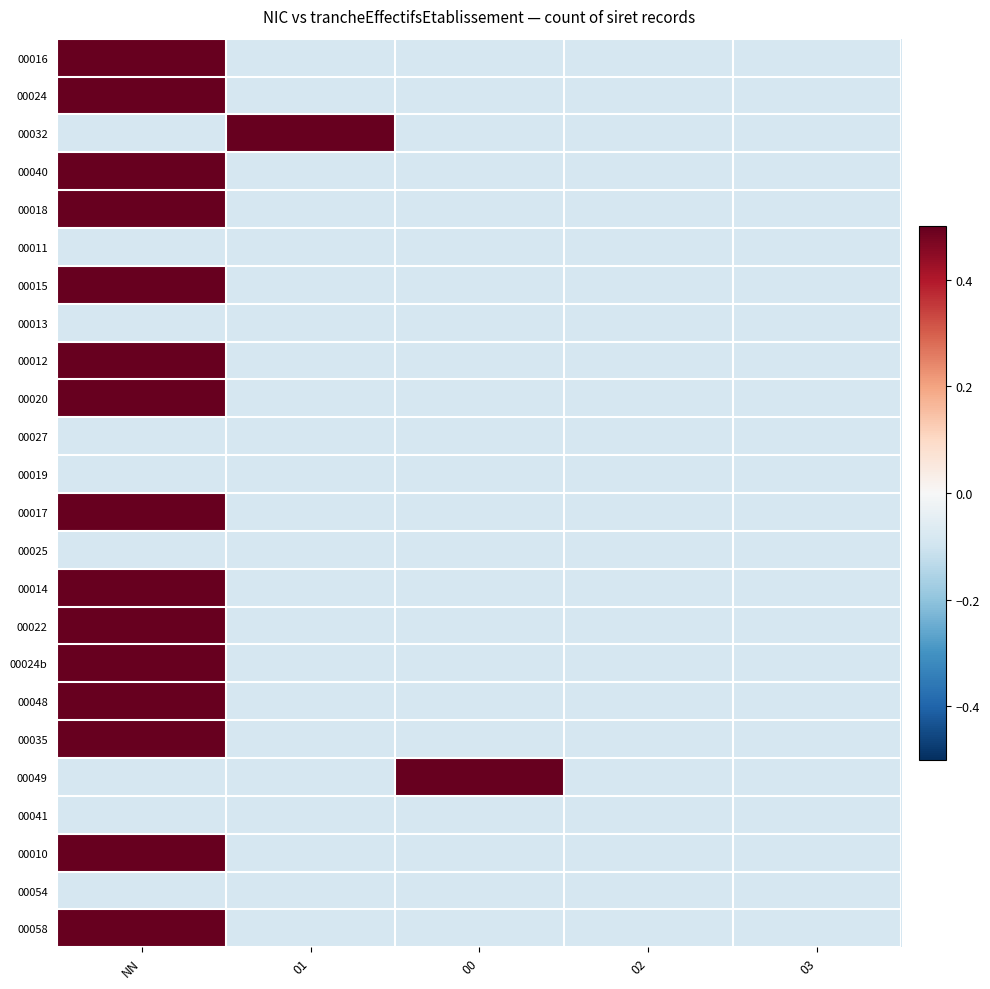

List the series in order of their peak value, lowest first.

00011, 00013, 00027, 00019, 00025, 00041, 00054, 00016, 00024, 00032, 00040, 00018, 00015, 00012, 00020, 00017, 00014, 00022, 00024b, 00048, 00035, 00049, 00010, 00058